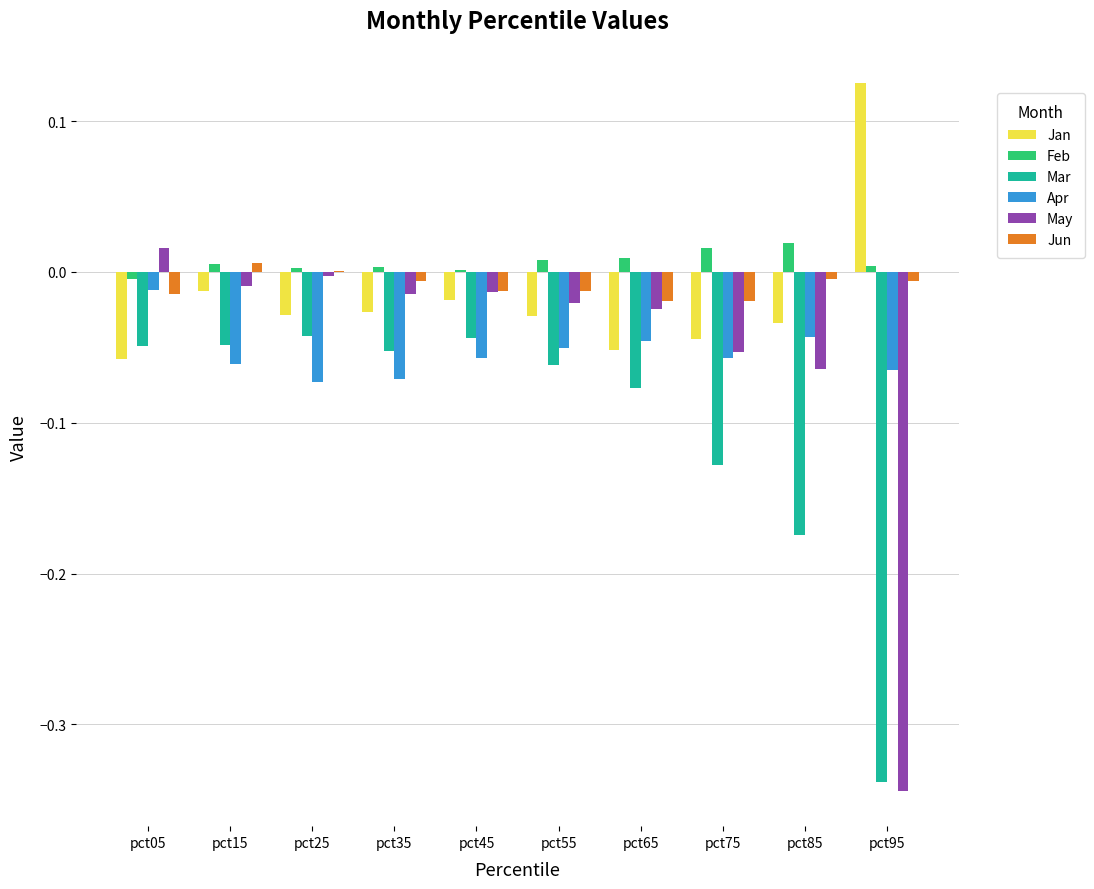

Where is May nearest to the value 0?

pct25